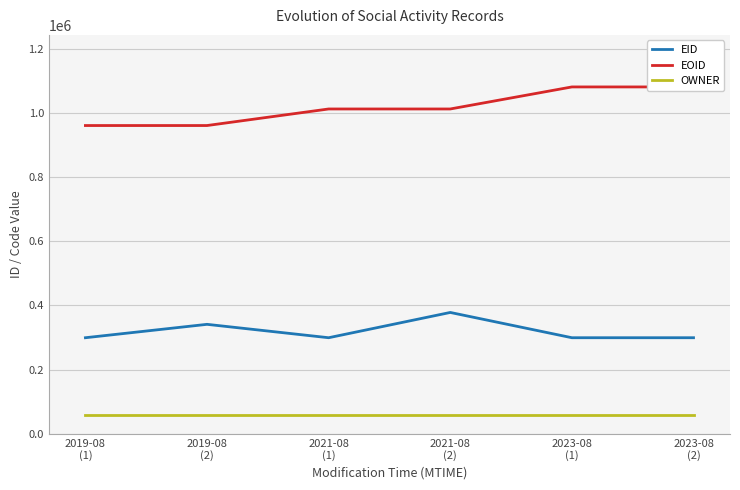

True or false: EID and EOID cross at least once.

False